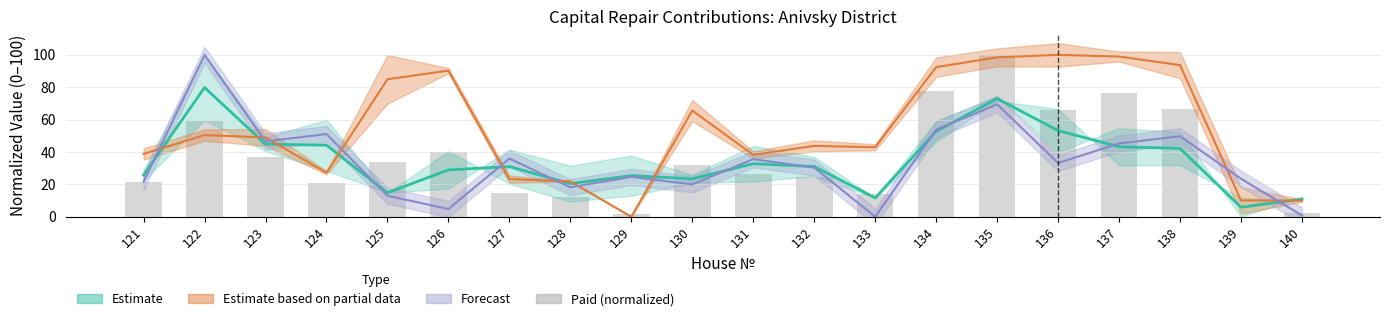

At which label does the data first exceed 31?

122